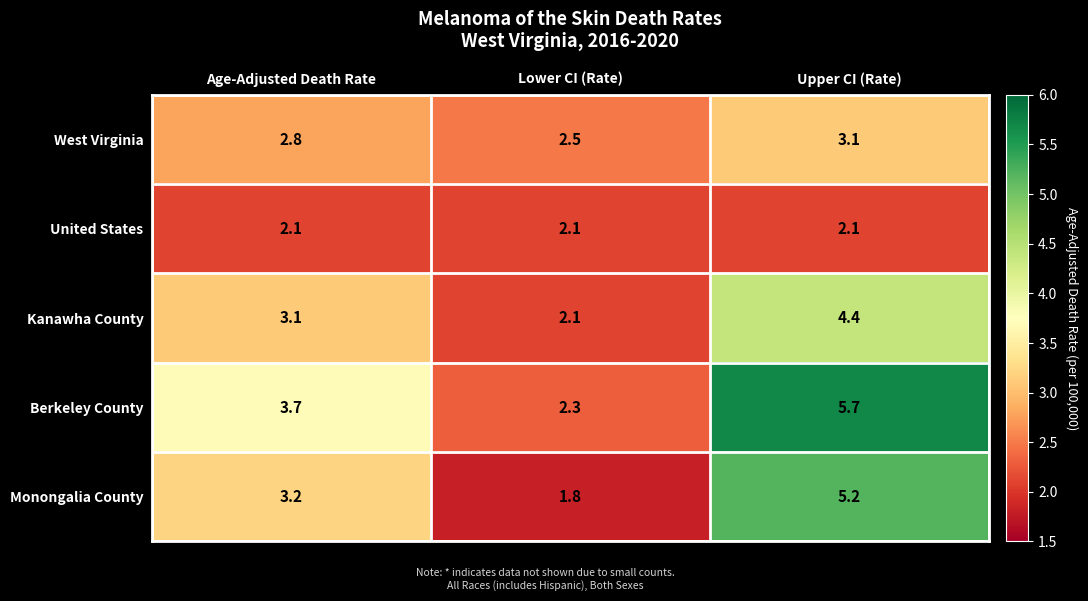

True or false: United States has a value of 2.1 at Upper CI (Rate).

True